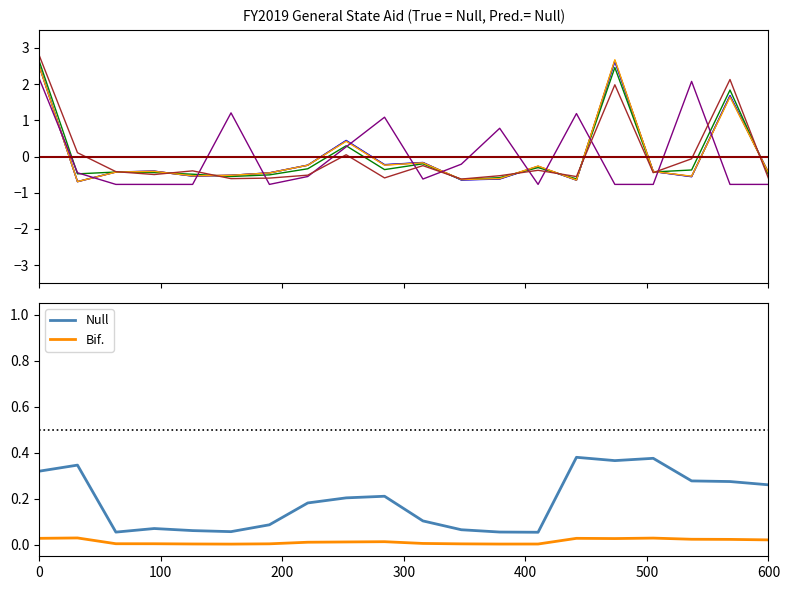

True or false: FY2019 State Aid has a value of 2.7 at Brandon Valley.

True